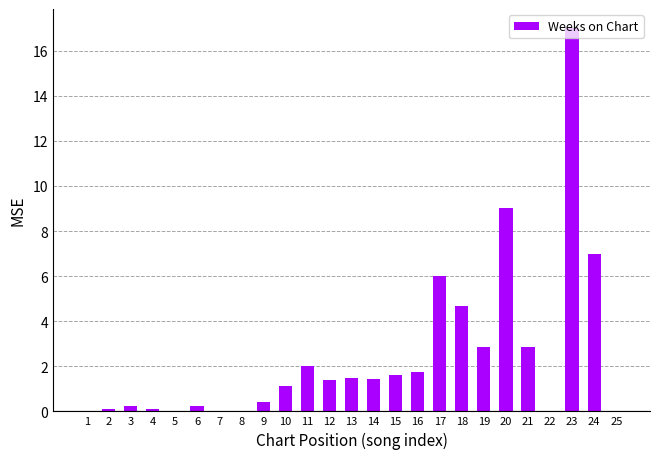

What is the sum of all values?

61.3